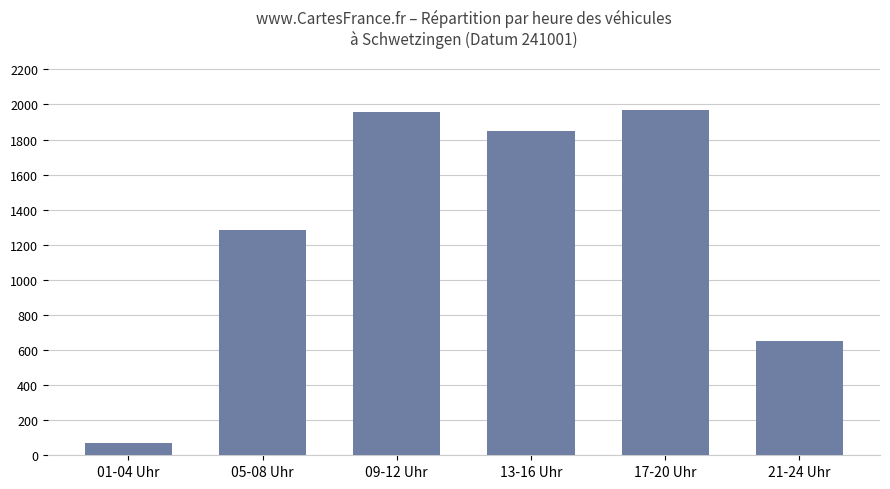

Is it true that the value at 17-20 Uhr is 1970?

True